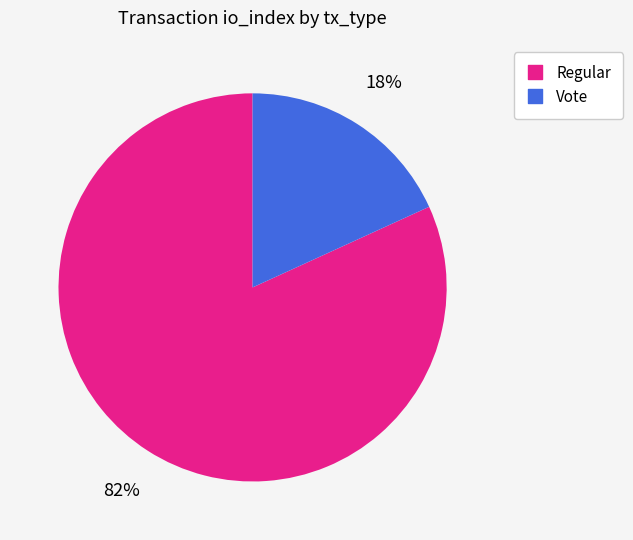

How many segments does this pie chart have?

2